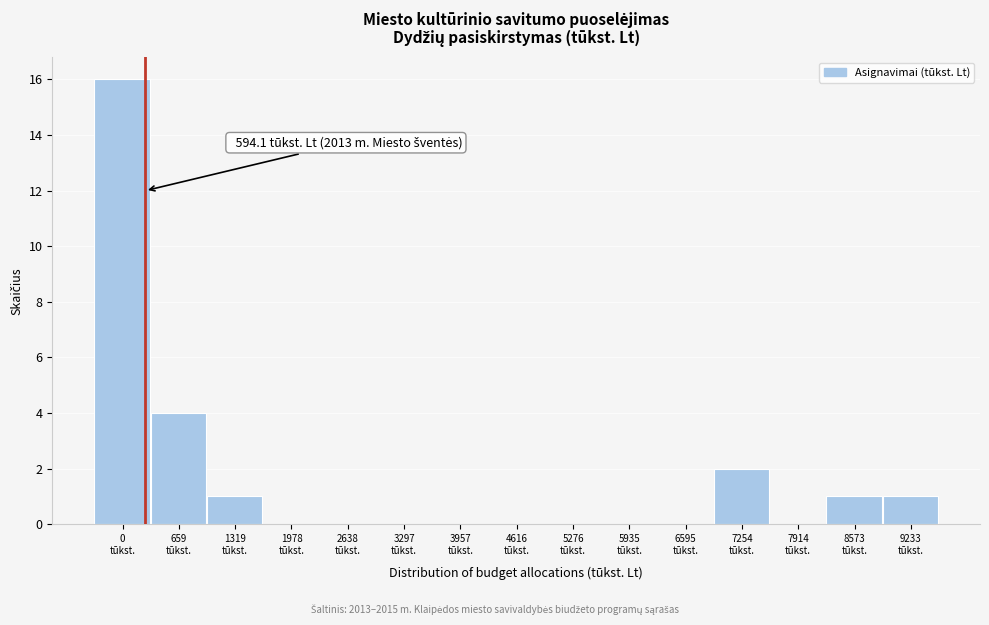

What is the maximum value shown in the chart?

16